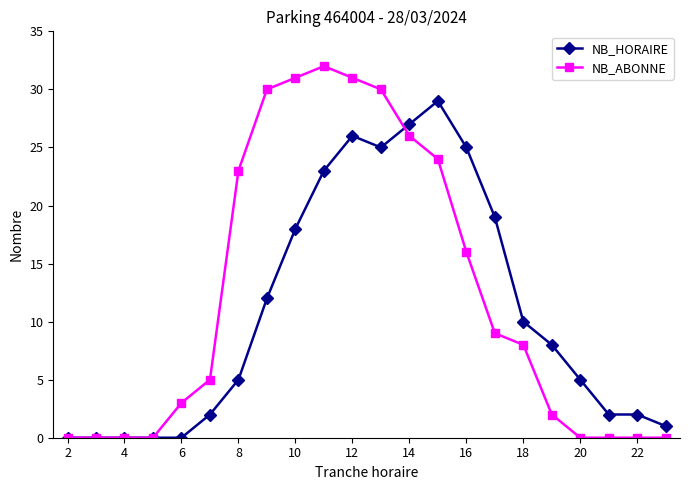

True or false: NB_HORAIRE and NB_ABONNE intersect in this chart.

True